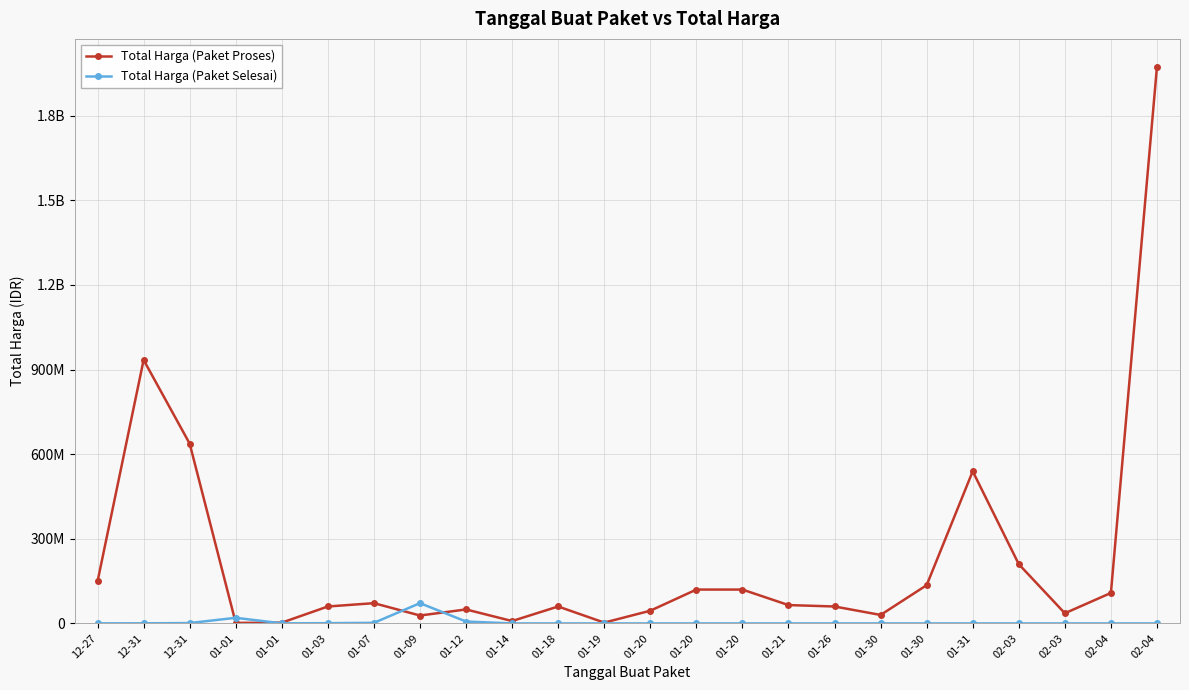

At which category is the sum across all series the highest?

02-04